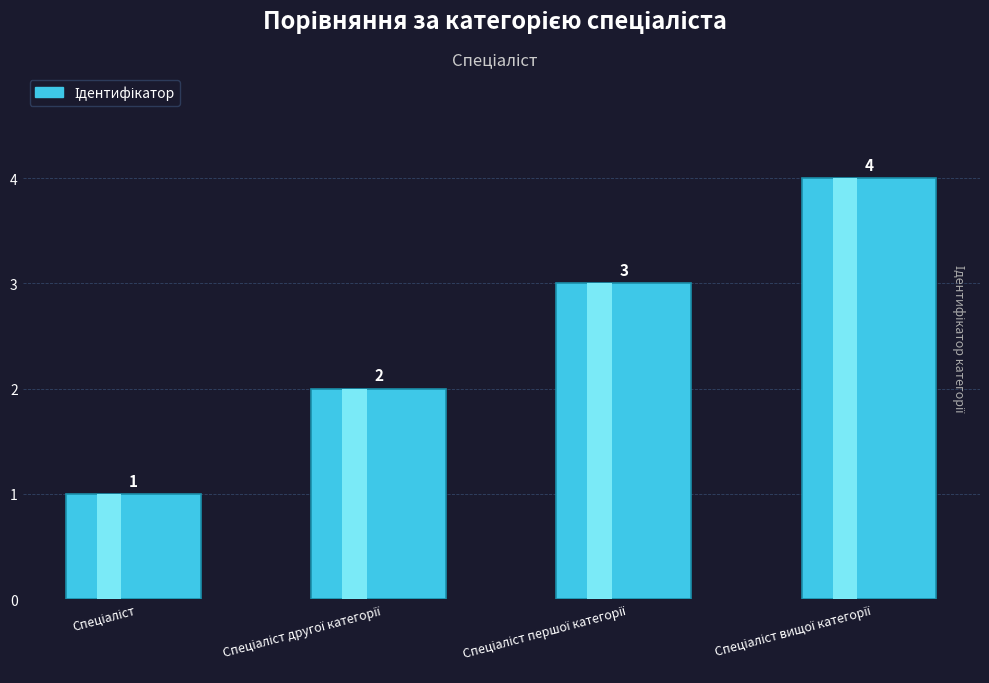

What value does the data have at Спеціаліст другої категорії?

2